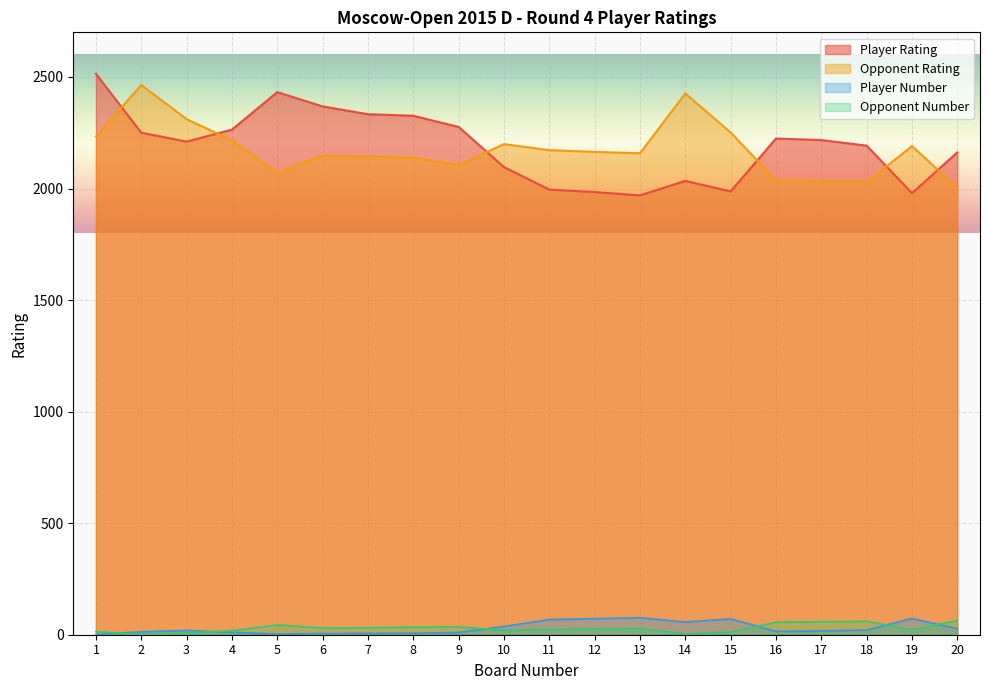

True or false: Opponent Number and Player Rating intersect in this chart.

False